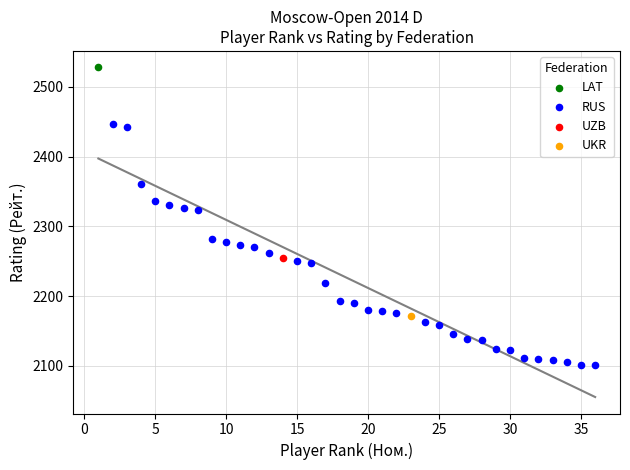

What are all the series names shown in the legend?

LAT, RUS, UZB, UKR